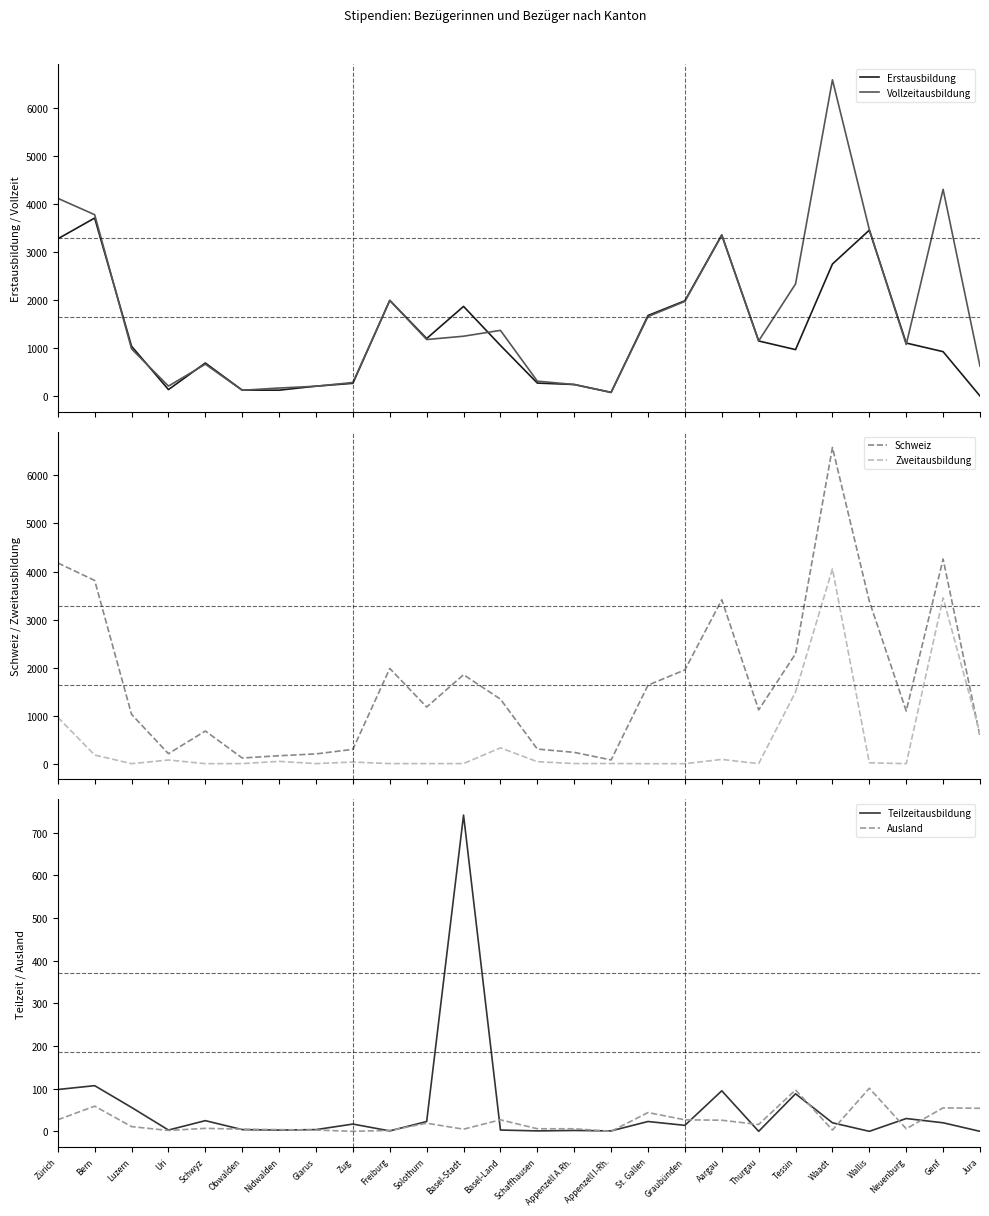

Reading right to left, extract all data points from this chart.

Erstausbildung: Jura=0	Genf=923	Neuenburg=1103	Wallis=3454	Waadt=2749	Tessin=966	Thurgau=1146	Aargau=3355	Graubünden=1983	St. Gallen=1676	Appenzell I-Rh.=74	Appenzell A.Rh.=239	Schaffhausen=269	Basel-Land=1053	Basel-Stadt=1866	Solothurn=1197	Freiburg=1991	Zug=264	Glarus=205	Nidwalden=121	Obwalden=122	Schwyz=687	Uri=133	Luzern=1037	Bern=3706	Zürich=3273
Vollzeitausbildung: Jura=621	Genf=4304	Neuenburg=1073	Wallis=3465	Waadt=6585	Tessin=2334	Thurgau=1147	Aargau=3347	Graubünden=1970	St. Gallen=1654	Appenzell I-Rh.=76	Appenzell A.Rh.=239	Schaffhausen=309	Basel-Land=1367	Basel-Stadt=1245	Solothurn=1176	Freiburg=1991	Zug=281	Glarus=203	Nidwalden=166	Obwalden=119	Schwyz=662	Uri=206	Luzern=981	Bern=3776	Zürich=4117
Schweiz: Jura=569	Genf=4259	Neuenburg=1097	Wallis=3381	Waadt=6582	Tessin=2287	Thurgau=1119	Aargau=3412	Graubünden=1952	St. Gallen=1634	Appenzell I-Rh.=77	Appenzell A.Rh.=235	Schaffhausen=304	Basel-Land=1343	Basel-Stadt=1851	Solothurn=1179	Freiburg=1982	Zug=298	Glarus=203	Nidwalden=165	Obwalden=118	Schwyz=680	Uri=207	Luzern=1026	Bern=3814	Zürich=4178
Zweitausbildung: Jura=621	Genf=3452	Neuenburg=0	Wallis=18	Waadt=4055	Tessin=1492	Thurgau=1	Aargau=88	Graubünden=0	St. Gallen=0	Appenzell I-Rh.=3	Appenzell A.Rh.=2	Schaffhausen=41	Basel-Land=329	Basel-Stadt=2	Solothurn=1	Freiburg=1	Zug=34	Glarus=1	Nidwalden=48	Obwalden=1	Schwyz=0	Uri=76	Luzern=0	Bern=180	Zürich=965
Teilzeitausbildung: Jura=0	Genf=20	Neuenburg=30	Wallis=0	Waadt=20	Tessin=88	Thurgau=0	Aargau=95	Graubünden=14	St. Gallen=23	Appenzell I-Rh.=1	Appenzell A.Rh.=2	Schaffhausen=1	Basel-Land=3	Basel-Stadt=741	Solothurn=23	Freiburg=1	Zug=17	Glarus=4	Nidwalden=3	Obwalden=4	Schwyz=25	Uri=3	Luzern=56	Bern=107	Zürich=98
Ausland: Jura=54	Genf=55	Neuenburg=6	Wallis=101	Waadt=3	Tessin=97	Thurgau=16	Aargau=26	Graubünden=27	St. Gallen=44	Appenzell I-Rh.=0	Appenzell A.Rh.=6	Schaffhausen=6	Basel-Land=27	Basel-Stadt=5	Solothurn=19	Freiburg=2	Zug=0	Glarus=3	Nidwalden=4	Obwalden=5	Schwyz=7	Uri=2	Luzern=11	Bern=59	Zürich=27